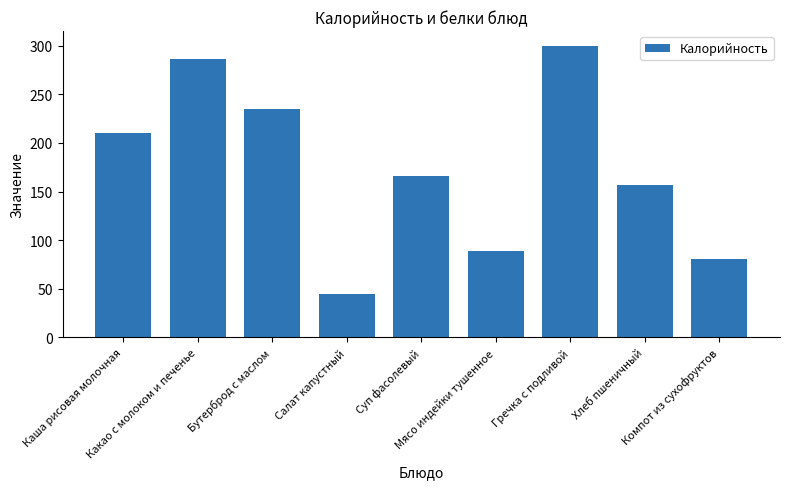

Is it true that the value at Хлеб пшеничный is 64?

False